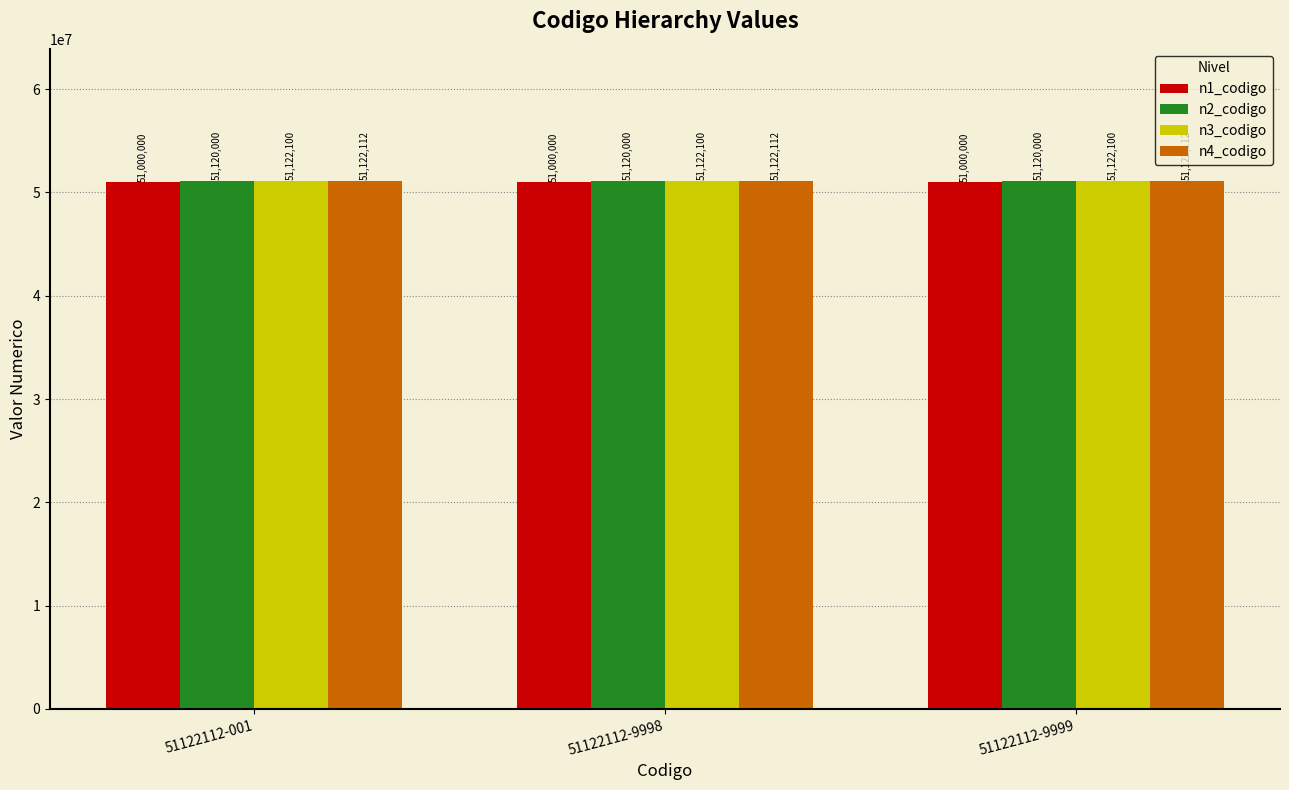

What is the sum of all n4_codigo values?

153366336